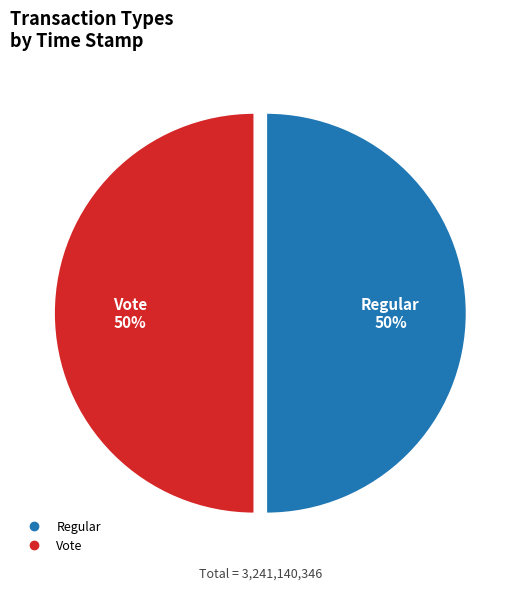

True or false: Regular accounts for 57% of the total.

False